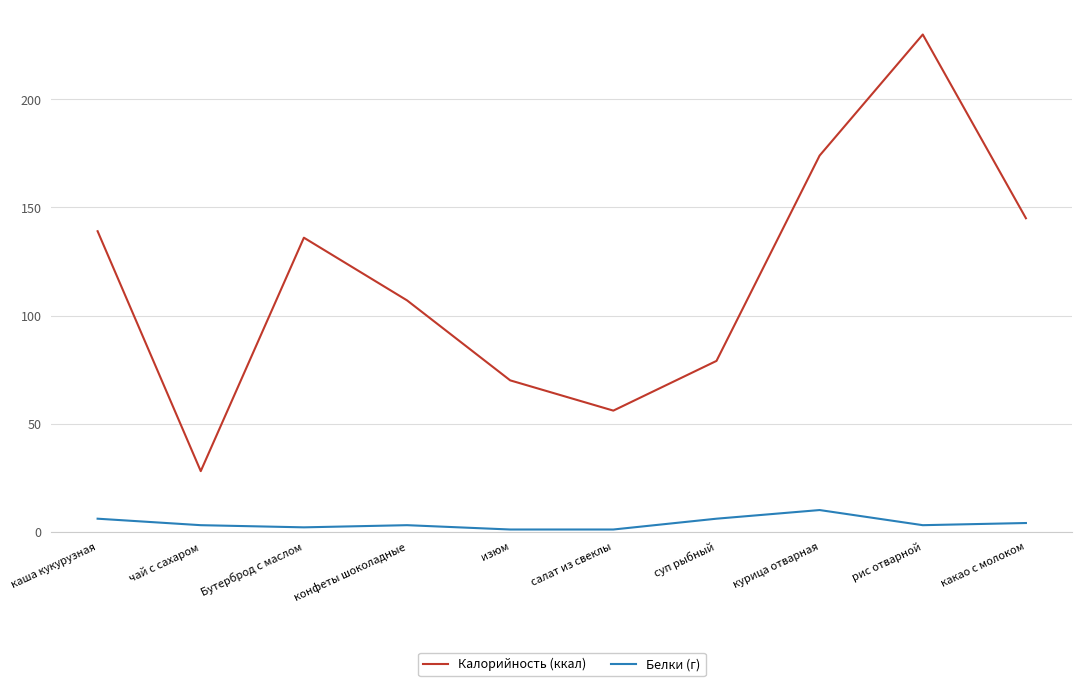

What is the sum of the Калорийность (ккал) values at курица отварная and изюм?

244